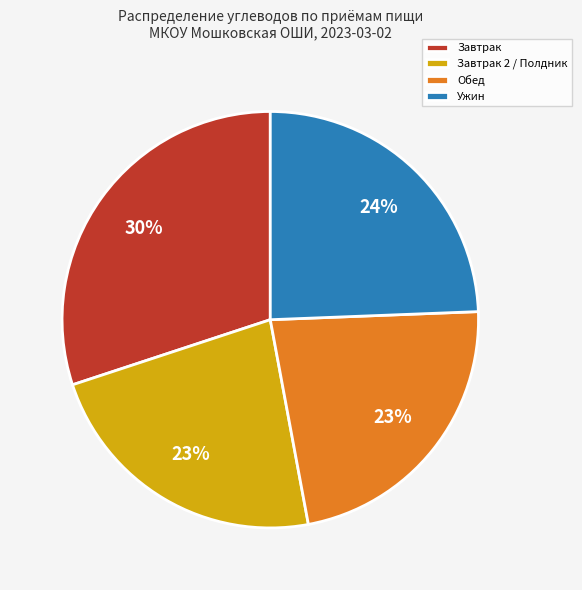

Count the number of slices in the pie.

4